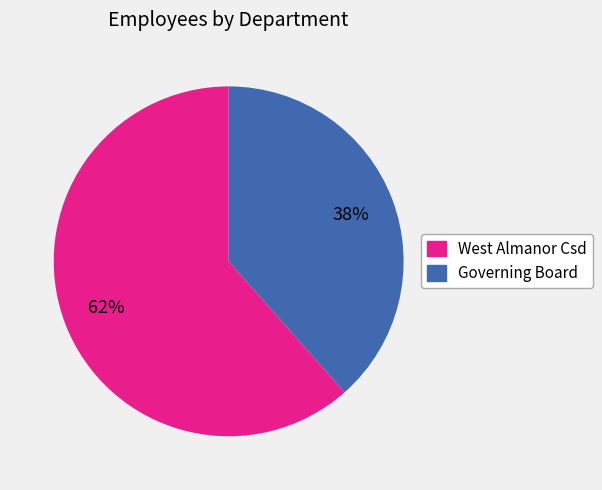

Which slice represents more than half of the pie?

West Almanor Csd